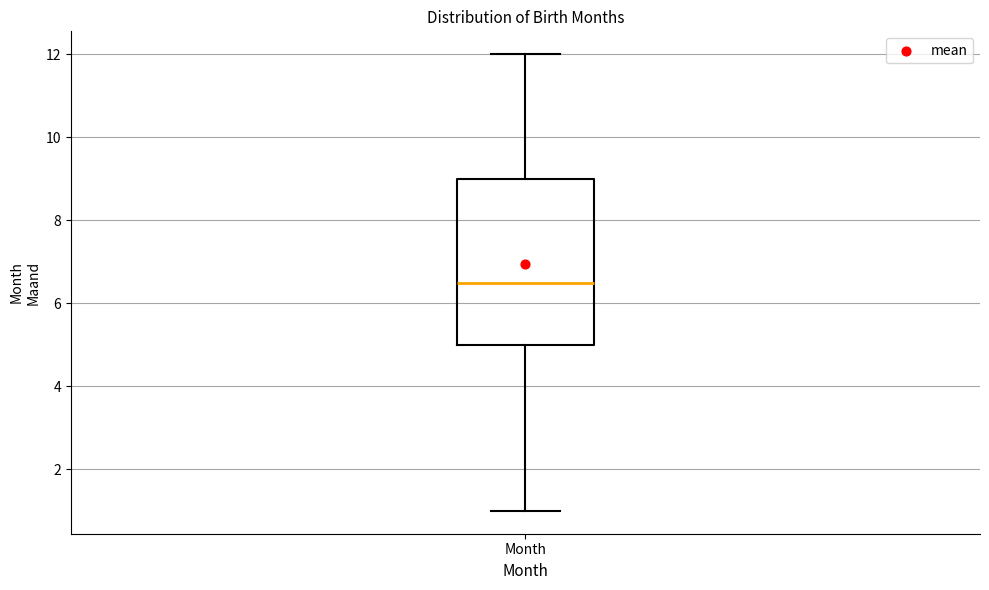

Transcribe this box plot: give where the median line is, the range the box spans, and where the two whiskers end, as read against the y-axis. The values are not printed on the chart, so give them approximately, as read against the axis.

median 6.6, box 5.0 to 9.0, whiskers 1.0 to 12.0